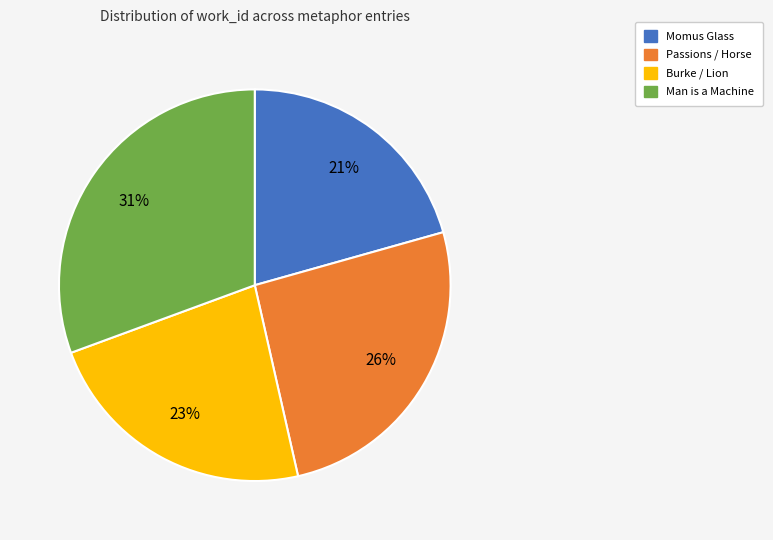

Which slice is the largest?

Man is a Machine